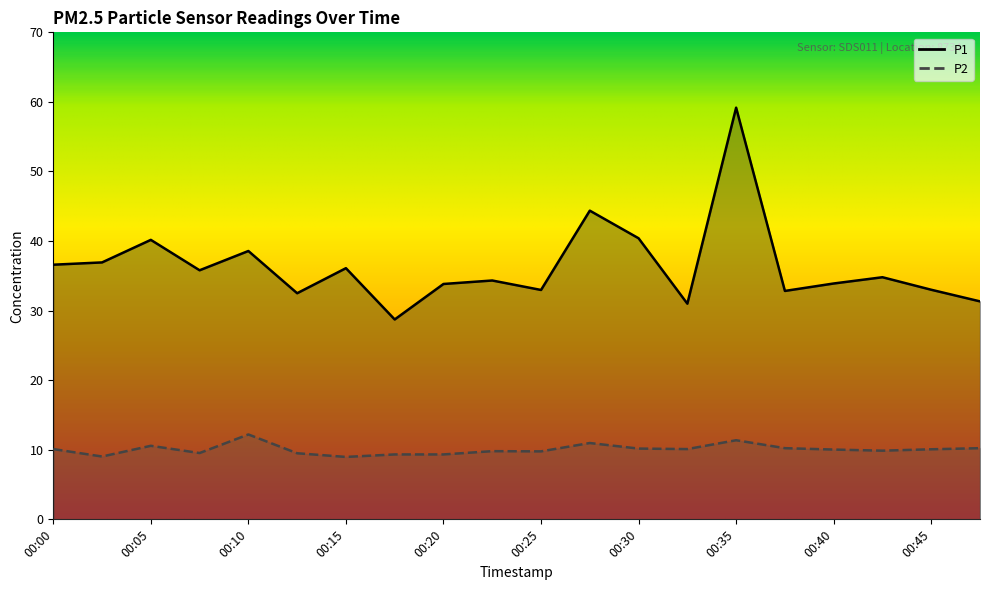

The P1 series shows 21.7 at 00:42. True or false?

False